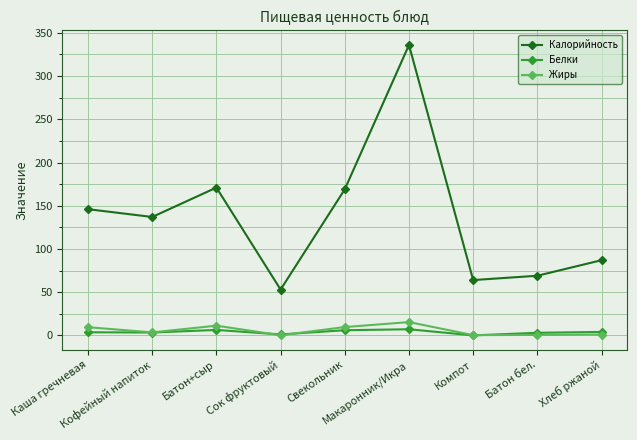

Which category has the lowest value in the Калорийность series?

Сок фруктовый